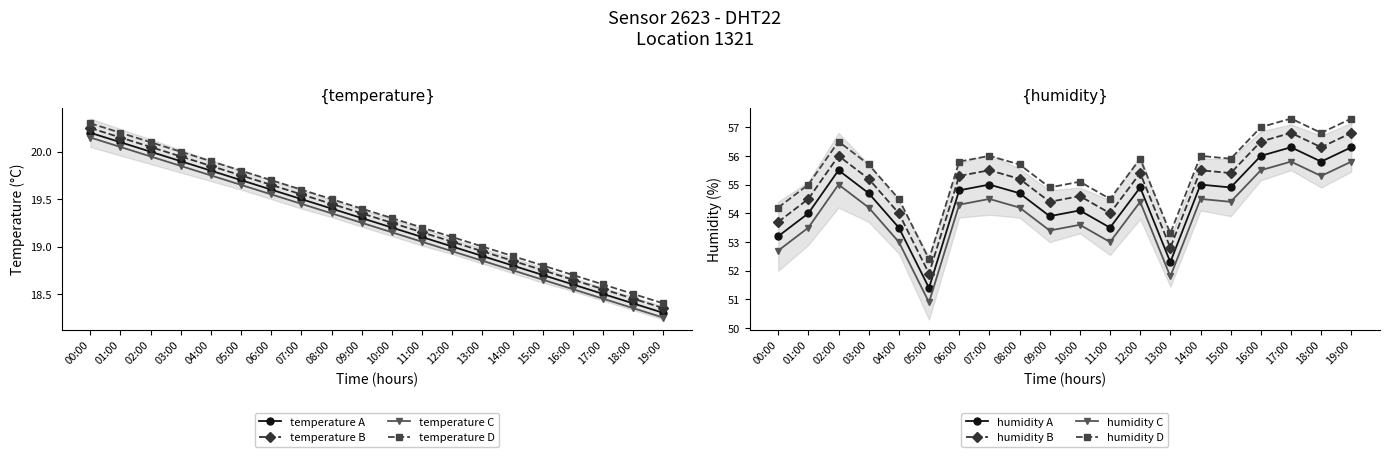

At which category does humidity reach its first local peak?

02:00